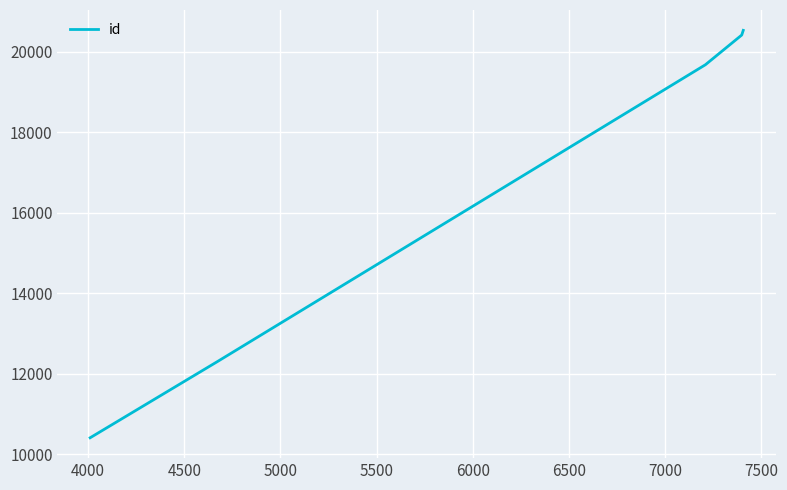

What is the average value?

16665